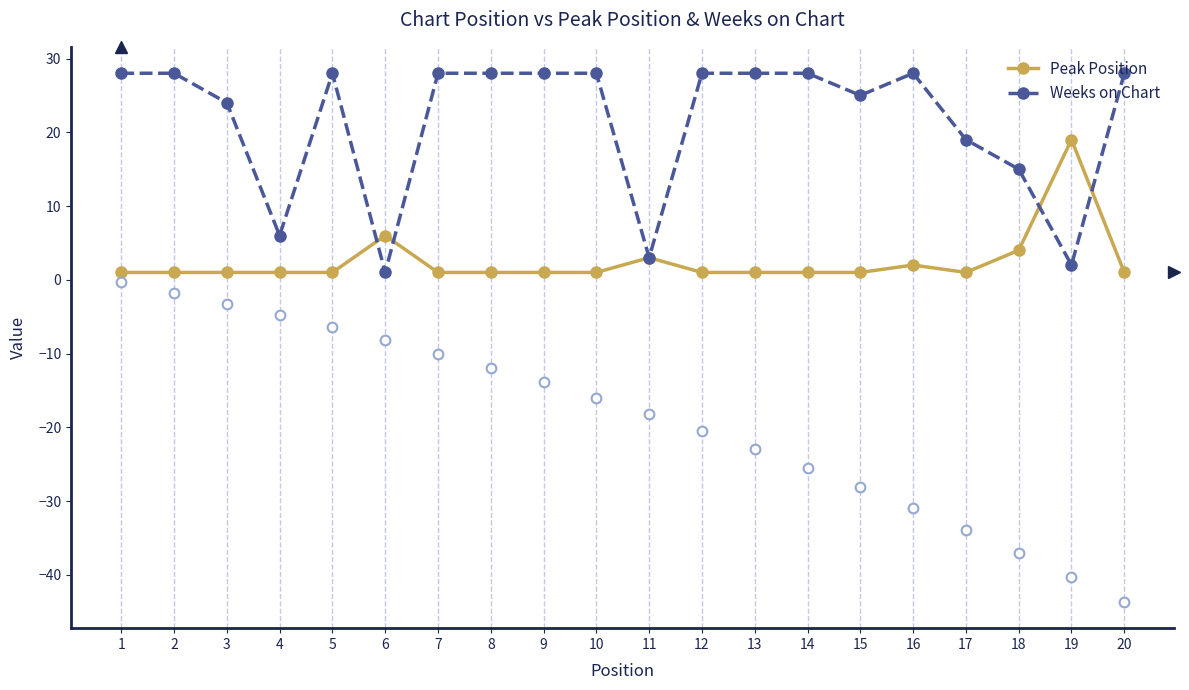

True or false: Peak Position has a value of 1 at 1.

True